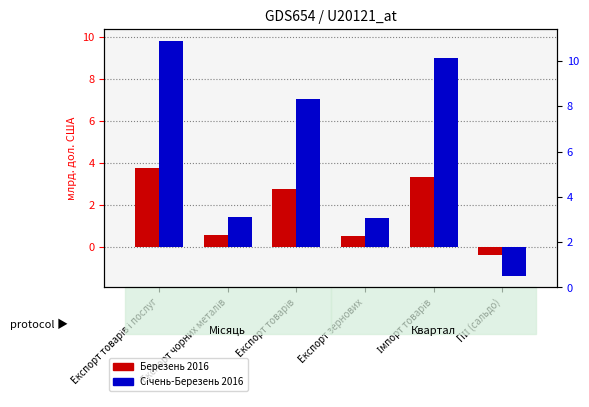

Which label corresponds to the largest value in the chart?

Експорт товарів і послуг